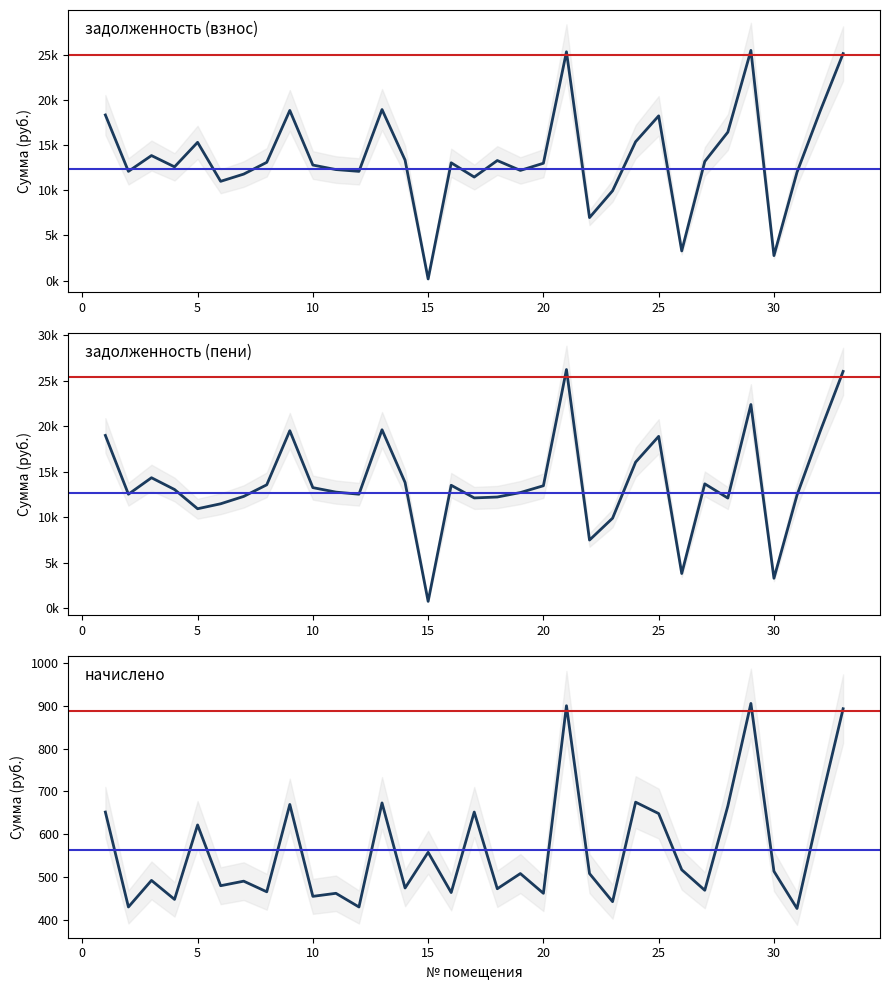

Rank the series by their maximum value, from highest to lowest.

задолженность (пени), задолженность (взнос), начислено